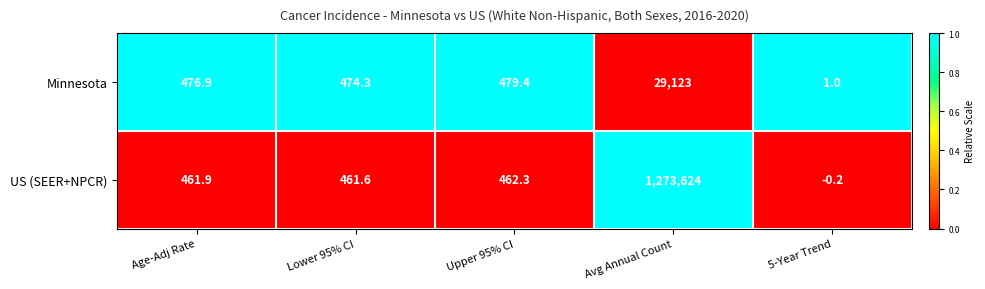

The Minnesota series shows 13020.9 at Avg Annual Count. True or false?

False